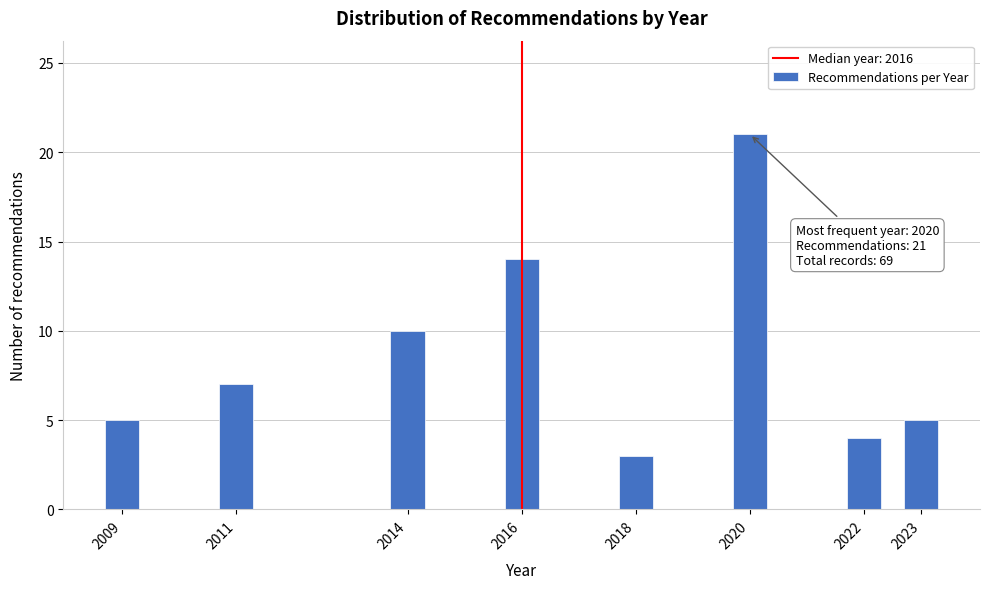

Reading left to right, transcribe all the data shown in this chart.

5	7	10	14	3	21	4	5